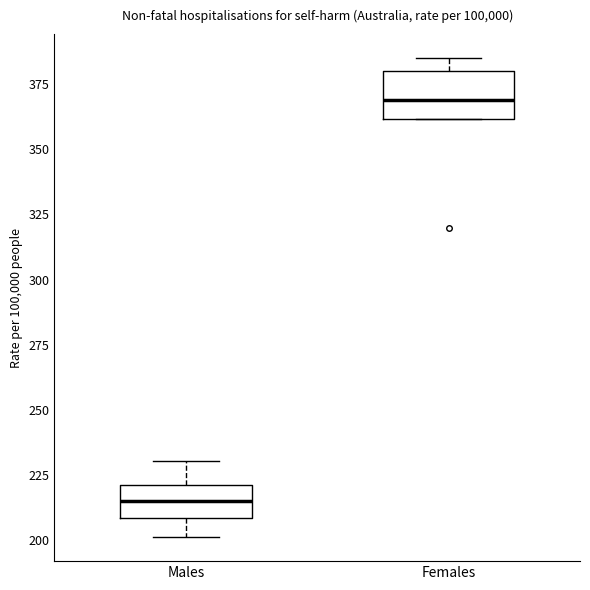

Which box's median line is the highest?

Females